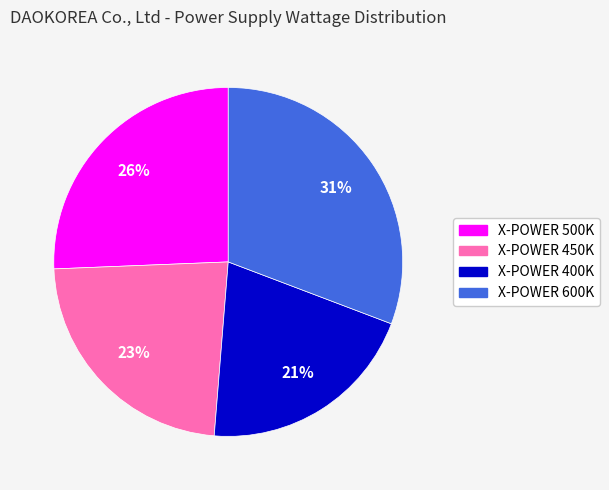

Which slice is the smallest?

X-POWER 400K